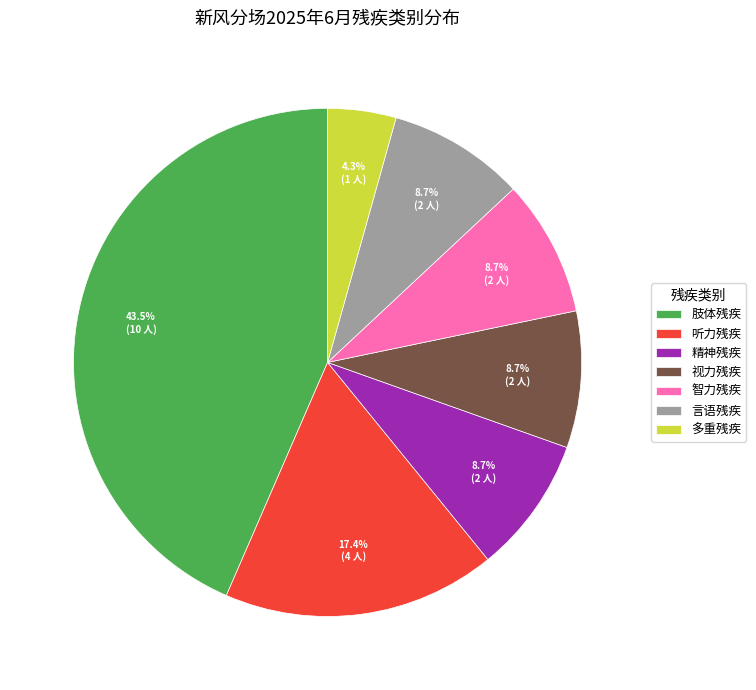

How many segments does this pie chart have?

7